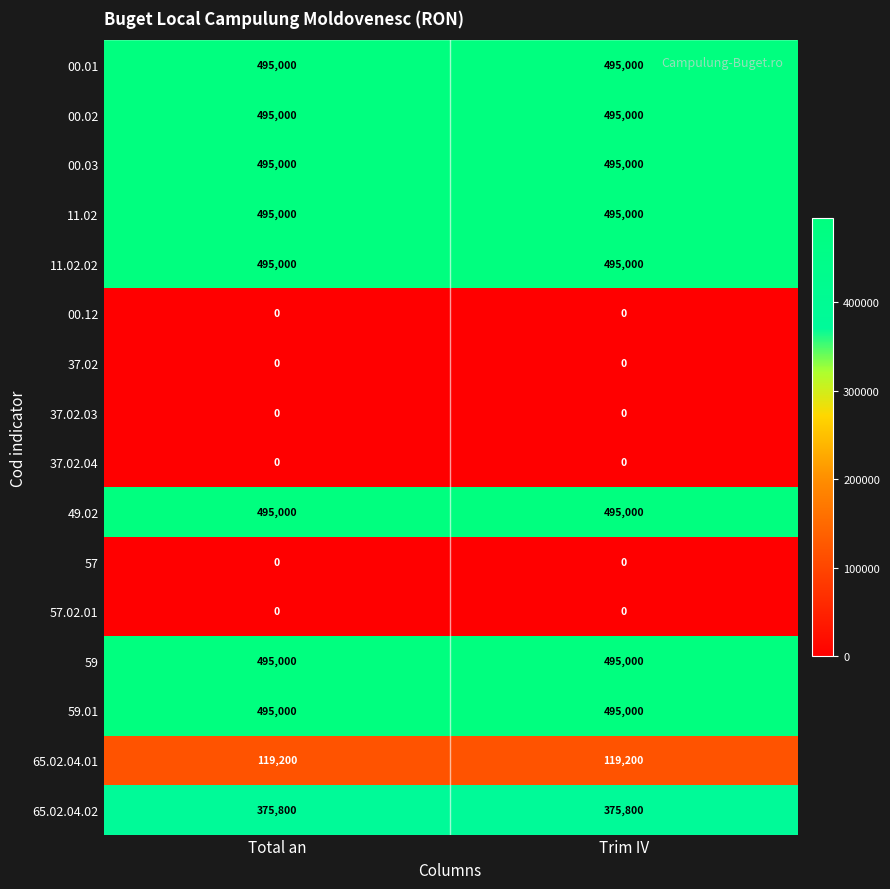

Count the number of categories in the chart.

2